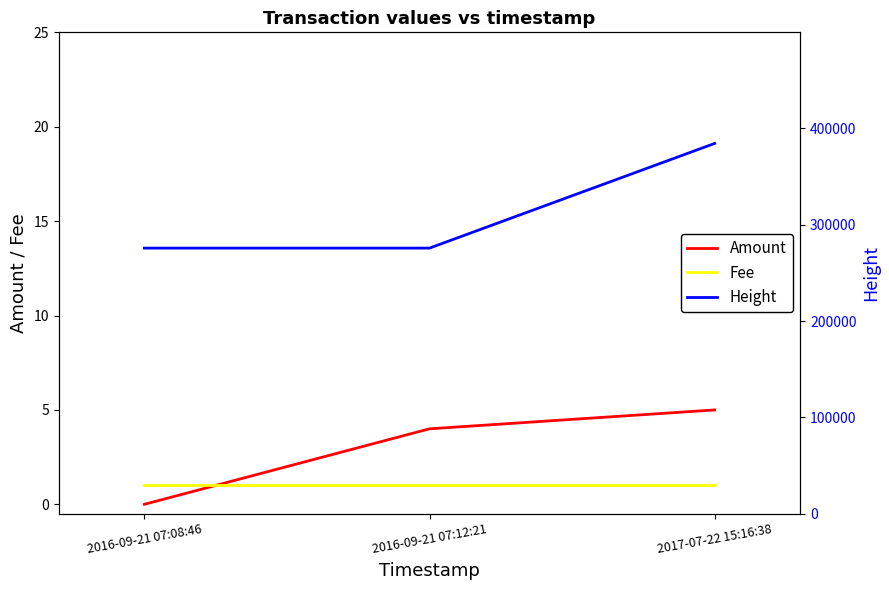

Between 2016-09-21 07:12:21 and 2016-09-21 07:08:46, which is larger?

2016-09-21 07:12:21